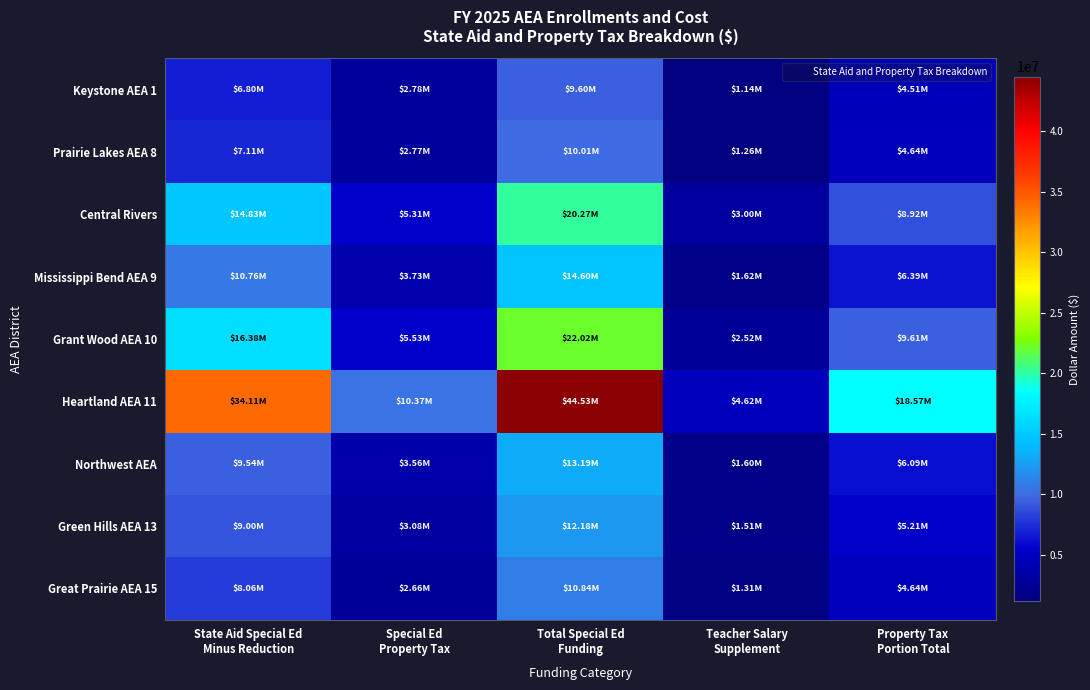

Between Property Tax
Portion Total and Special Ed
Property Tax, which is larger?

Property Tax
Portion Total